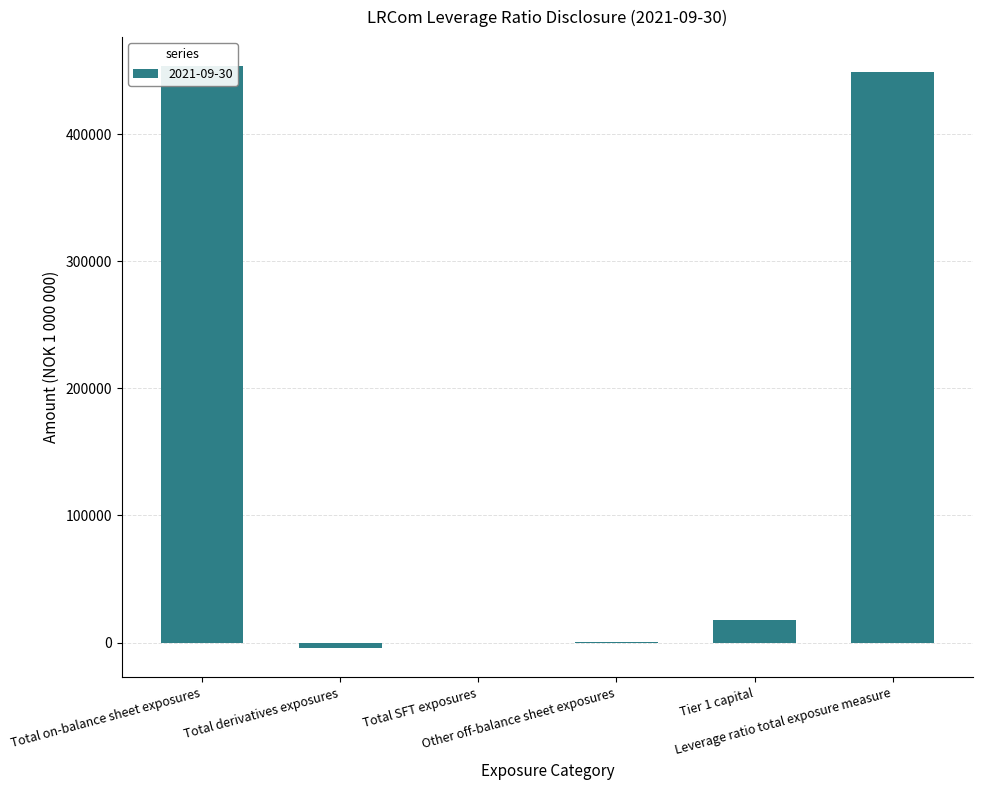

Reading left to right, what are all the values shown in this chart?

Total on-balance sheet exposures=453467.3	Total derivatives exposures=-4616.0	Total SFT exposures=0.0	Other off-balance sheet exposures=417.3	Tier 1 capital=17549.4	Leverage ratio total exposure measure=449268.6